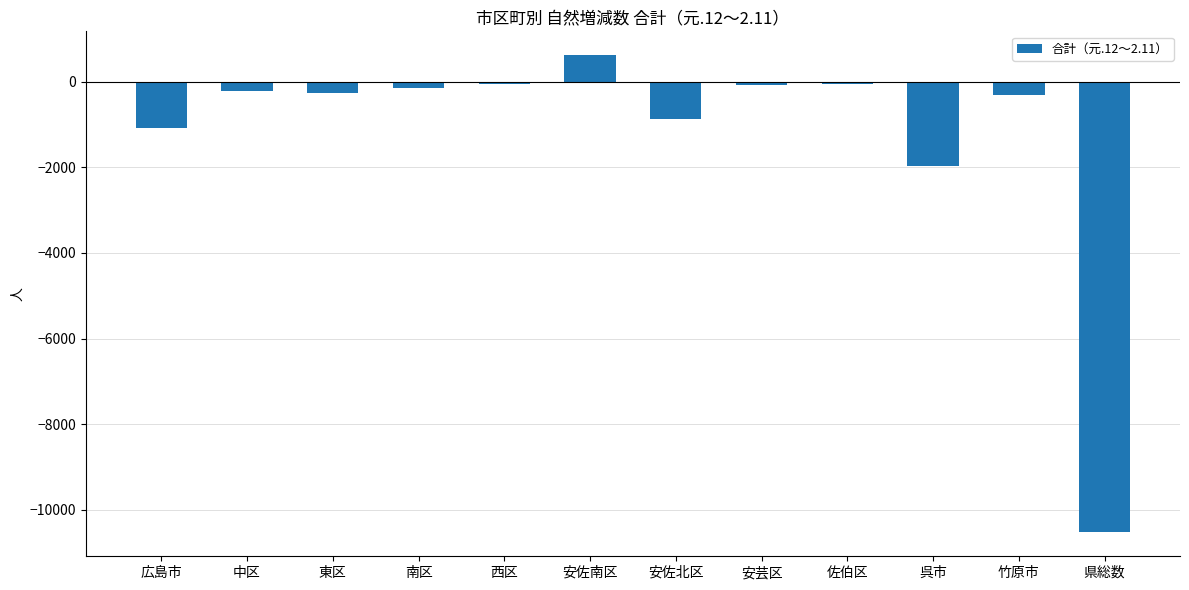

Is it true that the value at 呉市 is -1110?

False